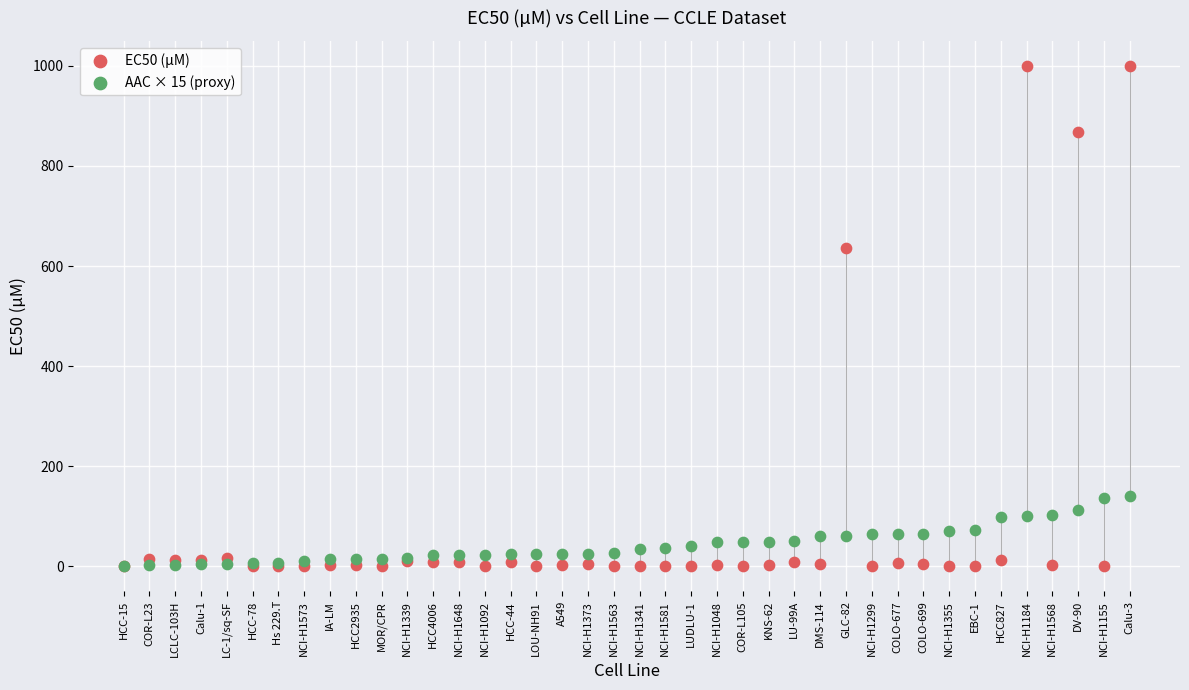

Across all series, what Y value is closest to 500?

637.0